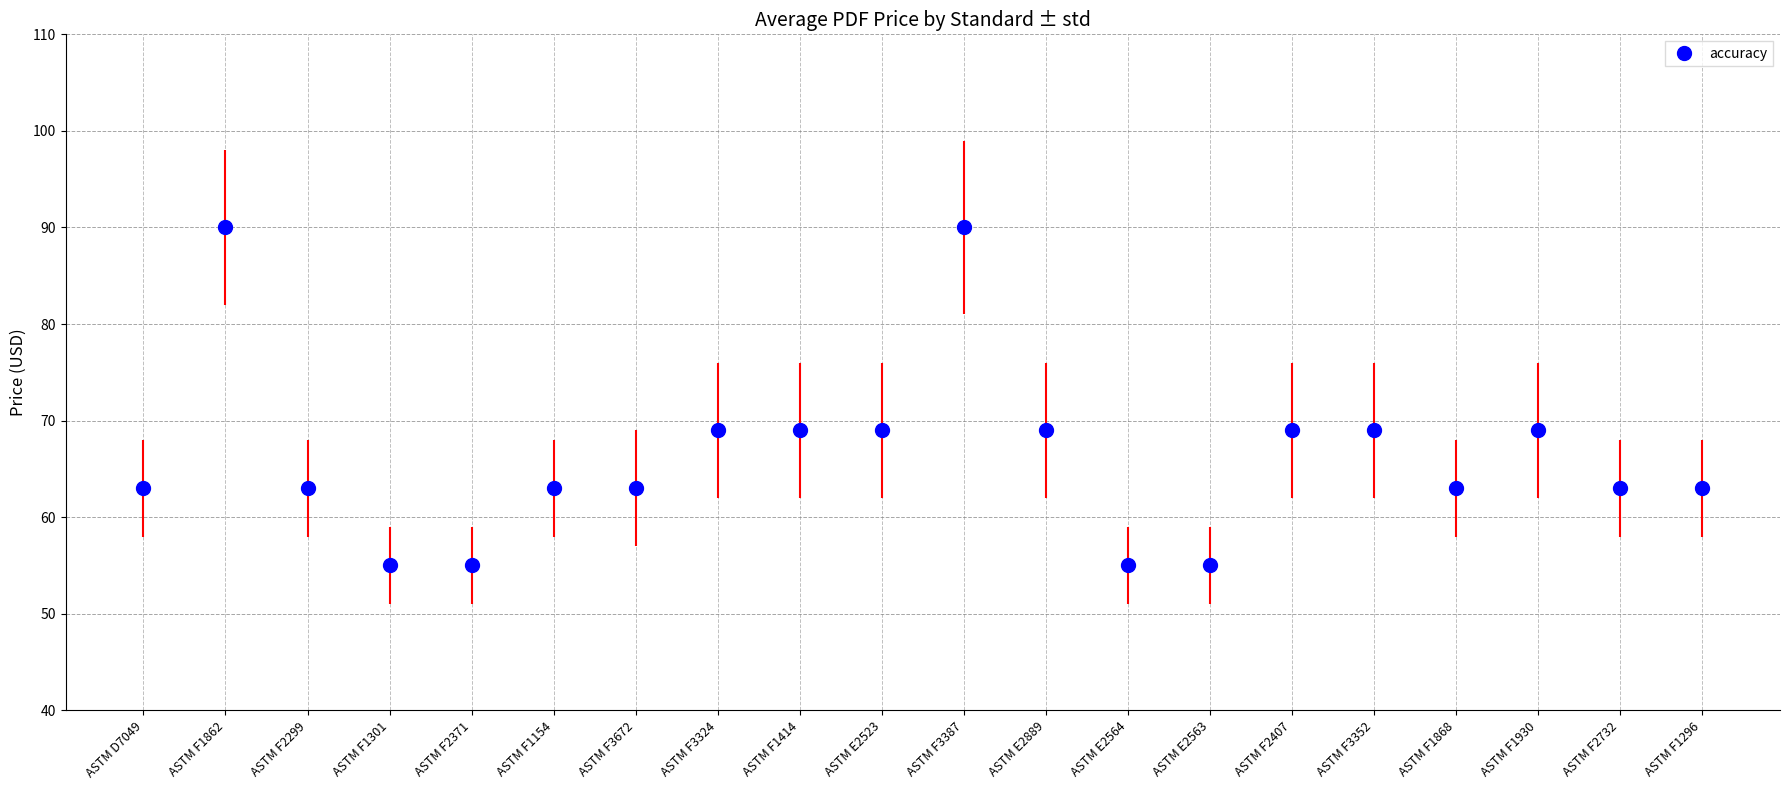

What is the minimum value shown in the chart?

55